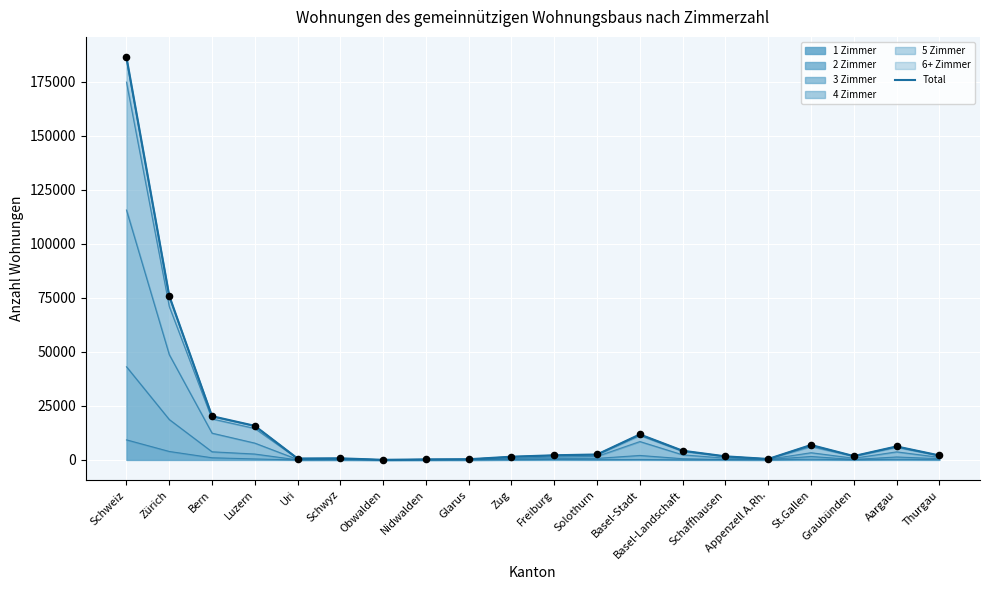

What is the ratio of the value at Graubünden to the value at St.Gallen?

0.3